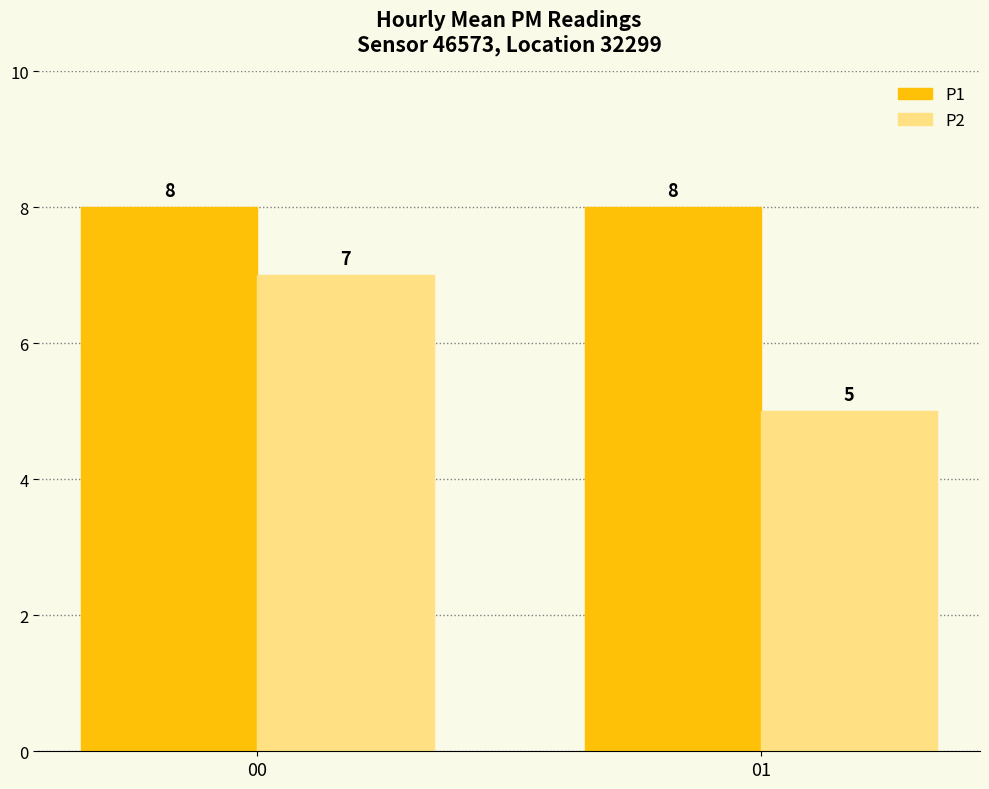

Read the P1 value at 00.

8